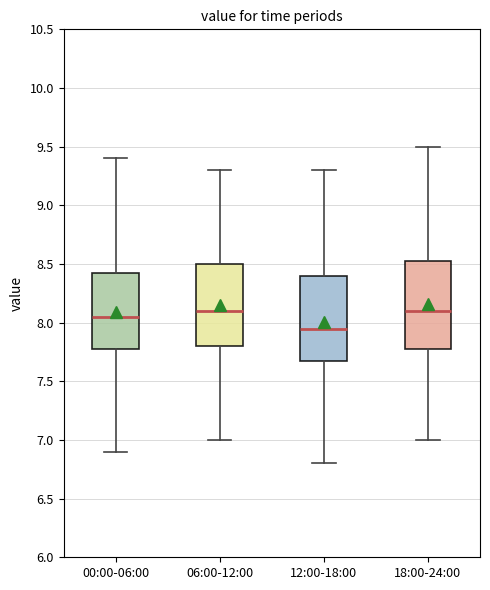

Reading left to right, read every box against the y-axis: the position of its median line, the range the box covers, and the ends of its whiskers. The values are not printed on the chart, so give them approximately, as read against the axis.

00:00-06:00: median 8.05, box 7.80 to 8.45, whiskers 6.90 to 9.40
06:00-12:00: median 8.10, box 7.80 to 8.50, whiskers 7.00 to 9.30
12:00-18:00: median 7.95, box 7.70 to 8.40, whiskers 6.80 to 9.30
18:00-24:00: median 8.10, box 7.80 to 8.55, whiskers 7.00 to 9.50